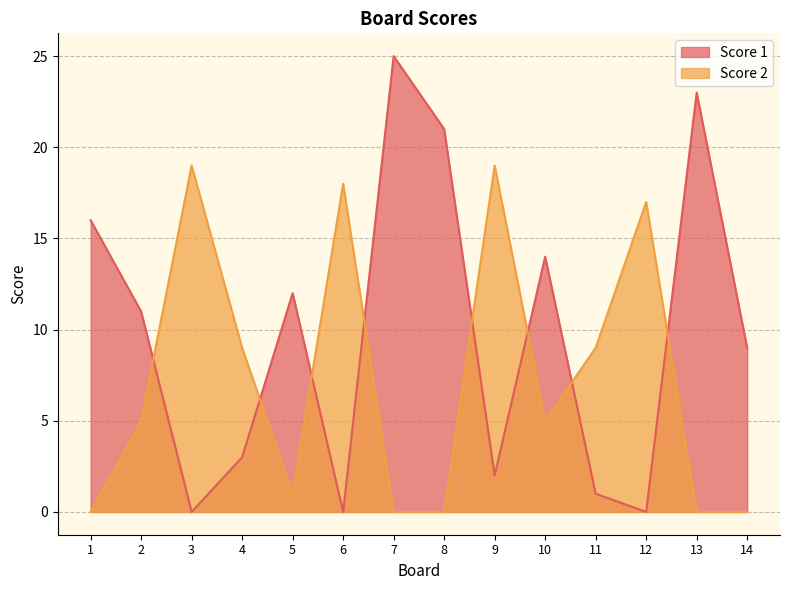

How many positive values does the Score 2 series have?

9